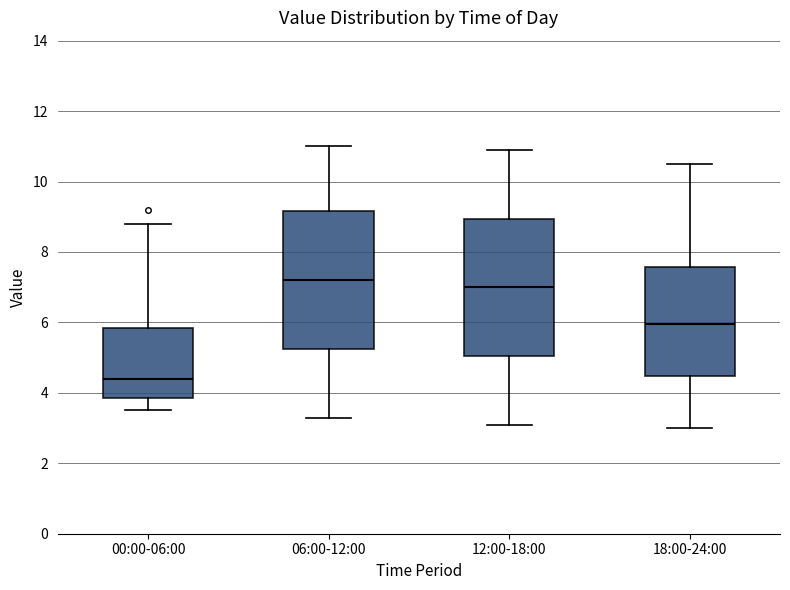

Where does the median line of the box for 00:00-06:00 sit on the y-axis? The values are not printed on the chart, so give them approximately, as read against the axis.

4.4